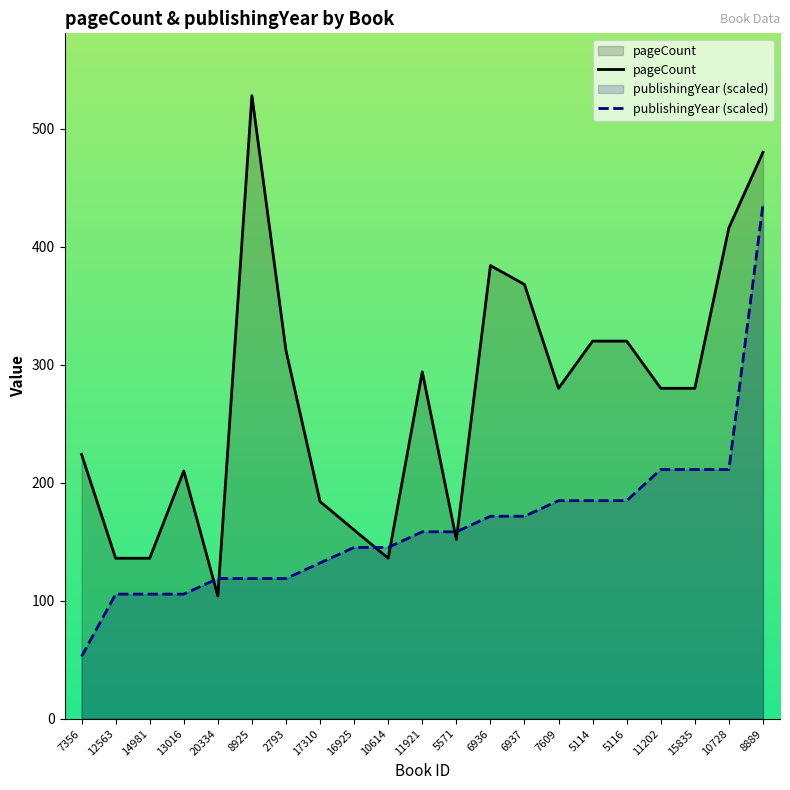

What is the lowest value of the publishingYear (scaled) series?

52.8